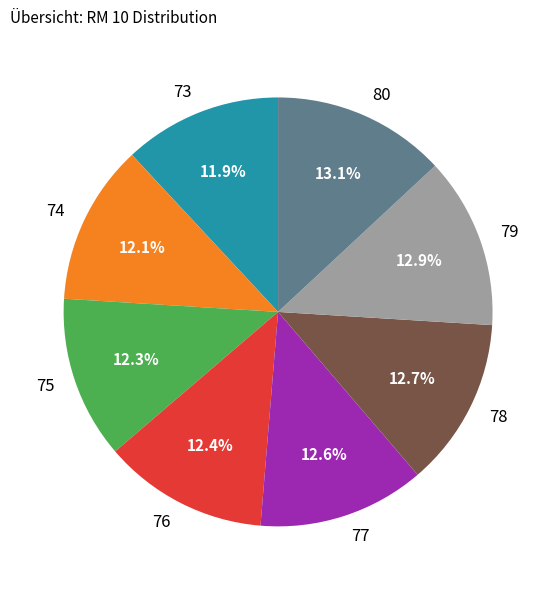

How many slices are in this pie chart?

8